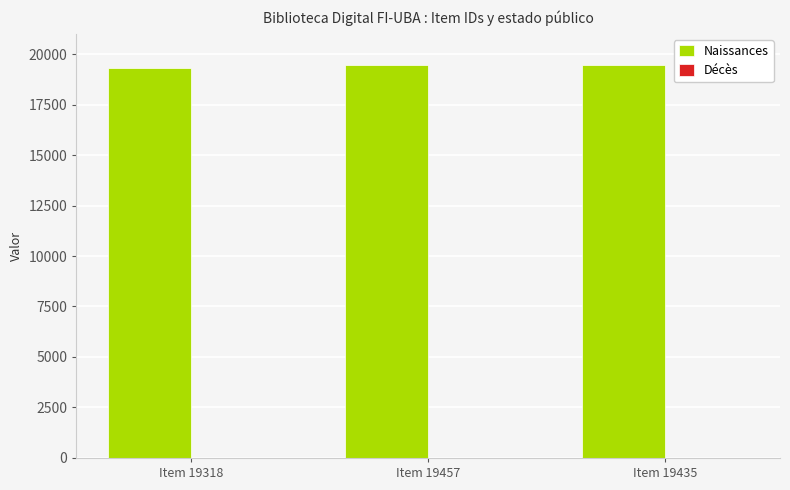

True or false: Naissances has a value of 19457 at Item 19457.

True